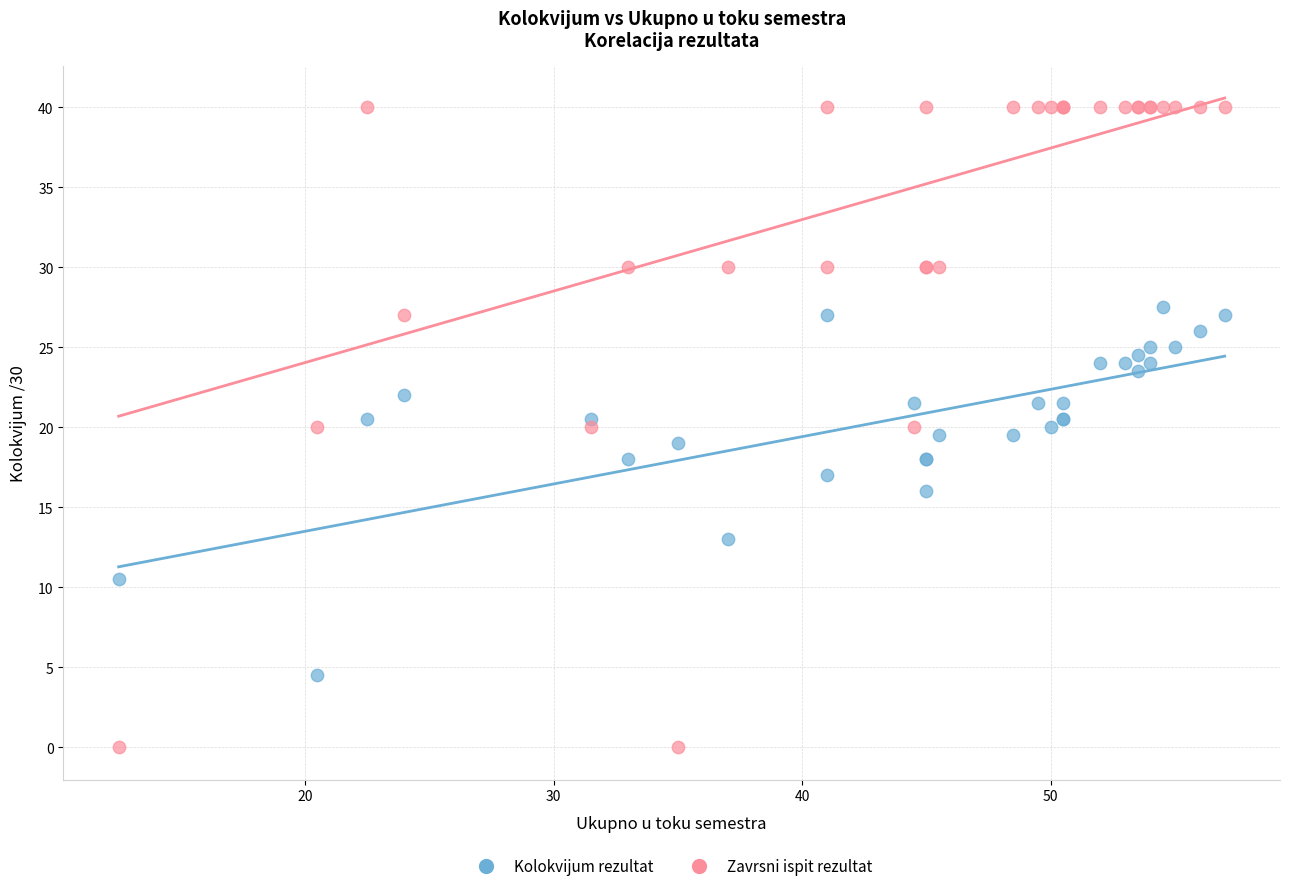

What are all the series names shown in the legend?

Kolokvijum rezultat, Zavrsni ispit rezultat